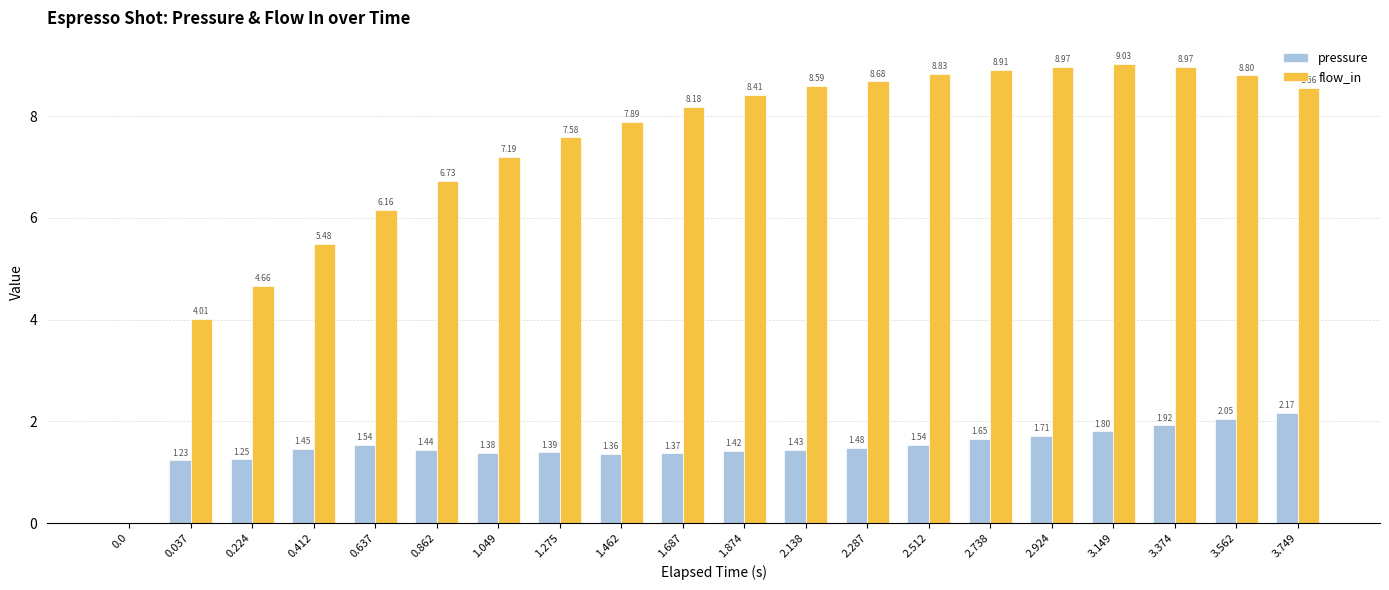

At which category is the sum across all series the highest?

3.374